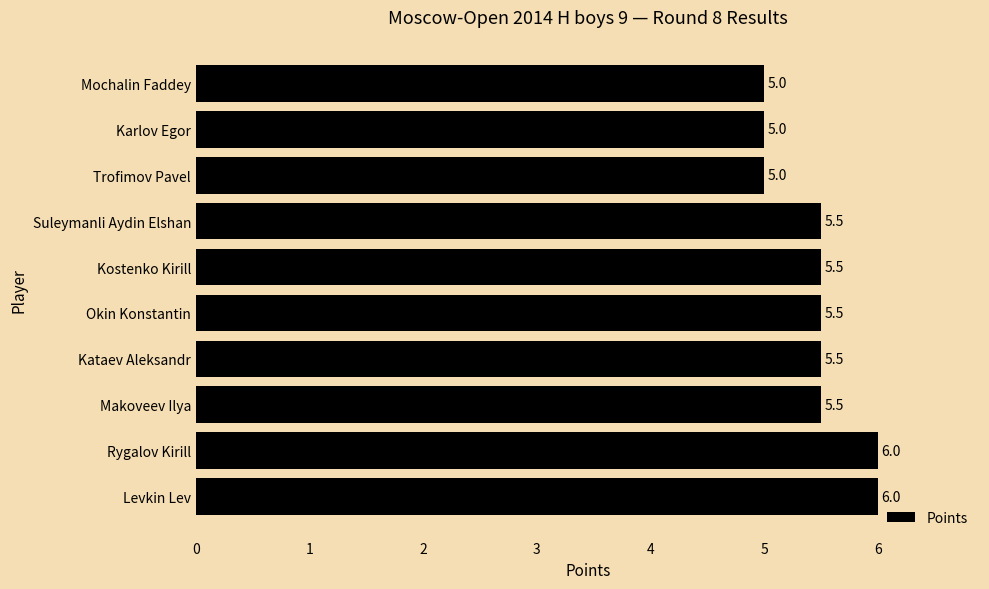

How many series are shown in this chart?

1